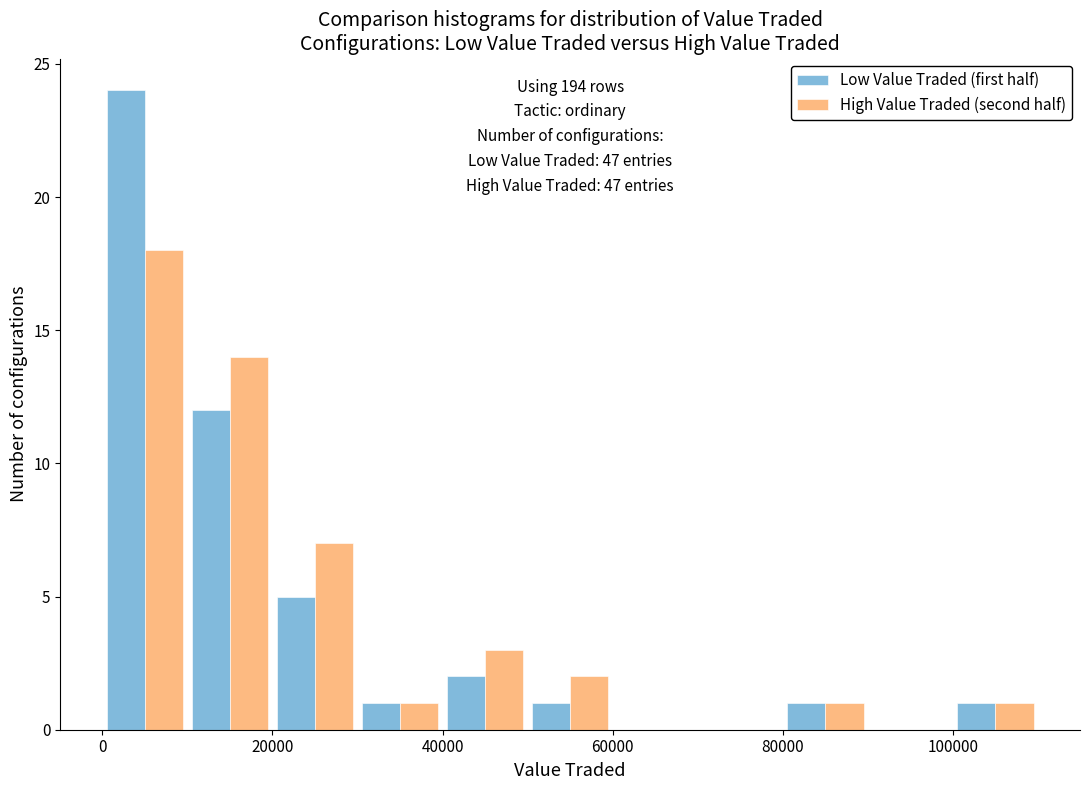

In the High Value Traded (second half) series, which range on the x-axis has the tallest bar?

0 to 10000